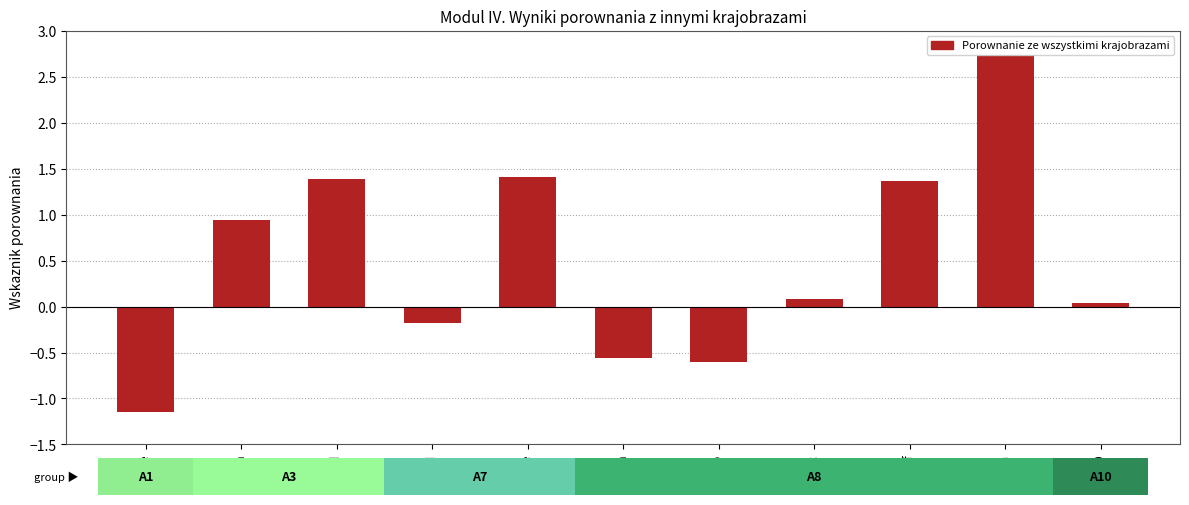

How many data points does each series have?

11